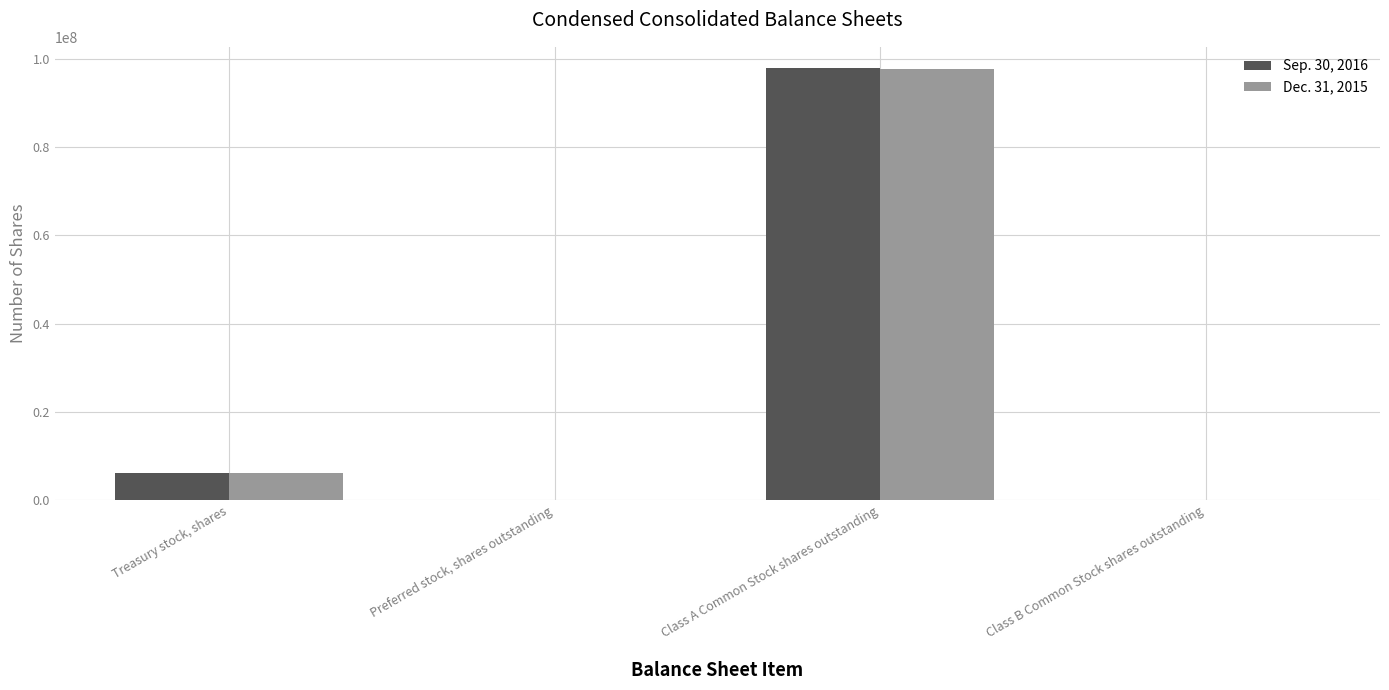

Between Class A Common Stock shares outstanding and Class B Common Stock shares outstanding, which series saw the biggest shift?

Sep. 30, 2016